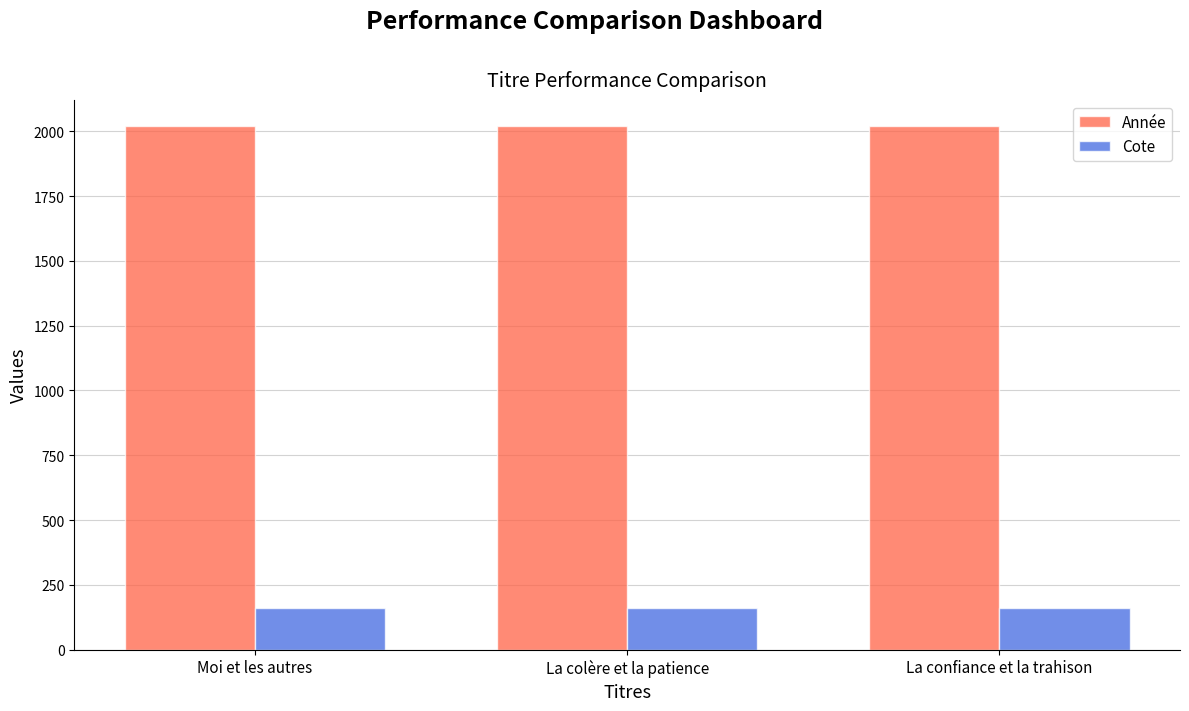

The Année series shows 755.9 at Moi et les autres. True or false?

False